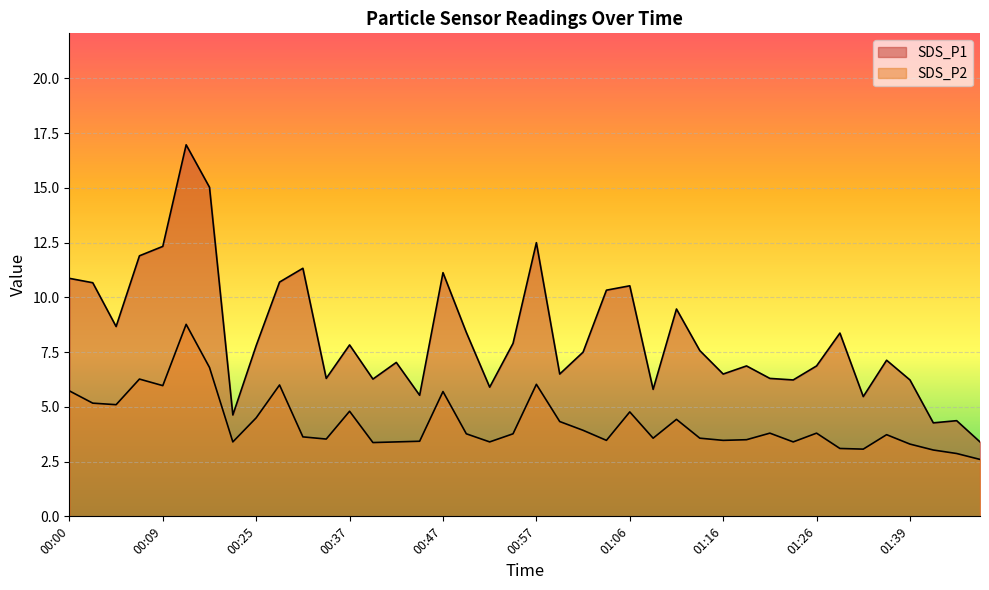

Reading right to left, extract all data points from this chart.

SDS_P1: 3.4	4.4	4.3	6.2	7.1	5.5	8.4	6.9	6.2	6.3	6.9	6.5	7.6	9.5	5.8	10.5	10.3	7.5	6.5	12.5	7.9	5.9	8.4	11.1	5.5	7.0	6.3	7.8	6.3	11.3	10.7	7.8	4.6	15.0	17.0	12.3	11.9	8.7	10.7	10.9
SDS_P2: 2.6	2.9	3.0	3.3	3.7	3.1	3.1	3.8	3.4	3.8	3.5	3.5	3.6	4.4	3.6	4.8	3.5	3.9	4.3	6.0	3.8	3.4	3.8	5.7	3.4	3.4	3.4	4.8	3.5	3.6	6.0	4.5	3.4	6.8	8.8	6.0	6.3	5.1	5.2	5.7